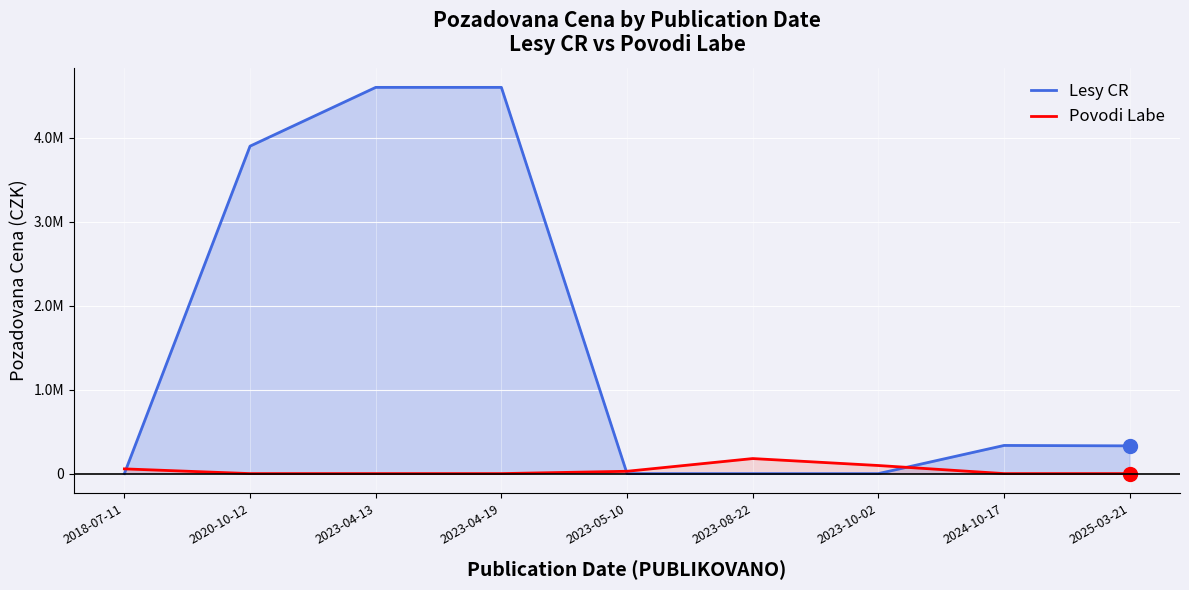

List the series in order of their overall mean, highest first.

Lesy CR, Povodi Labe